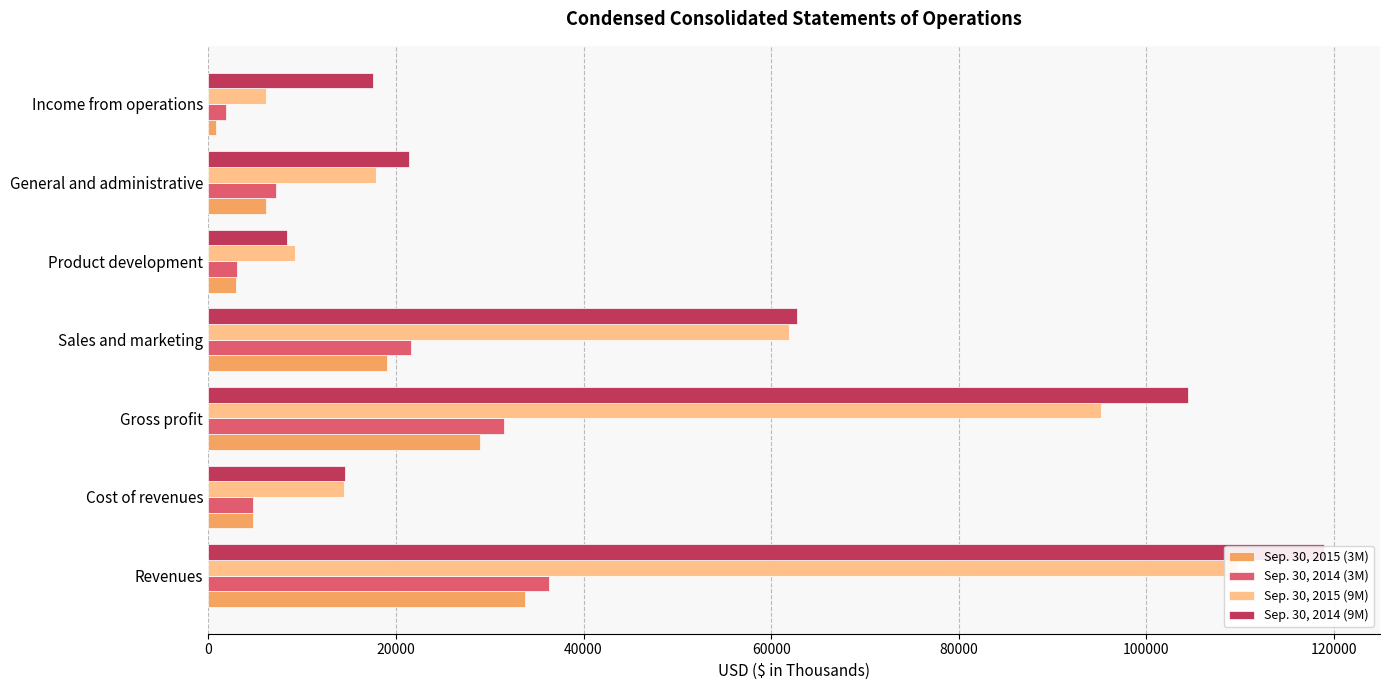

How many data points in Sep. 30, 2014 (3M) are above 7220?

3